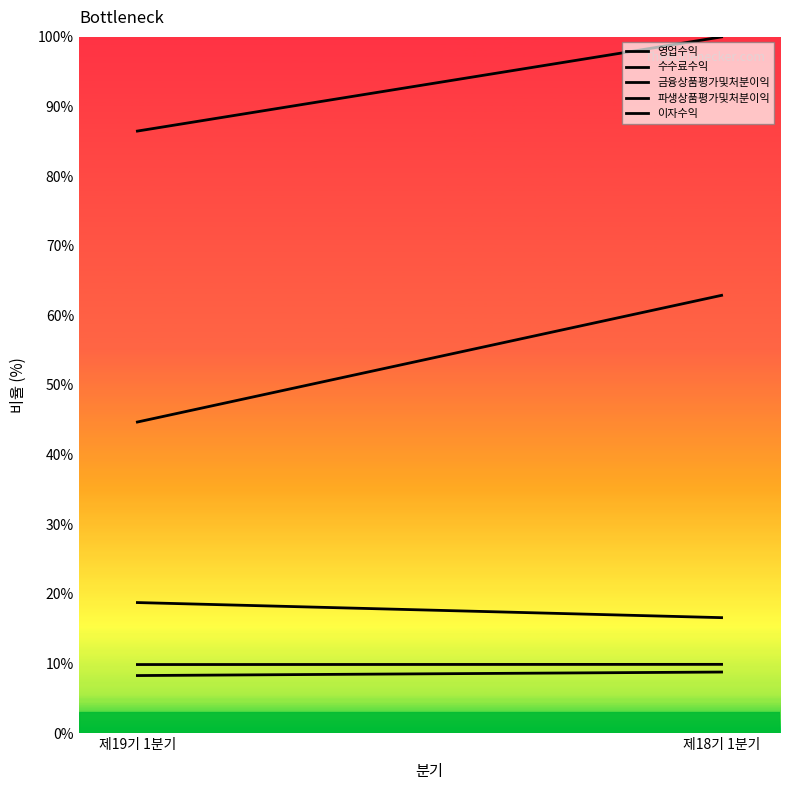

What is the sum of all 수수료수익 values?

19.7